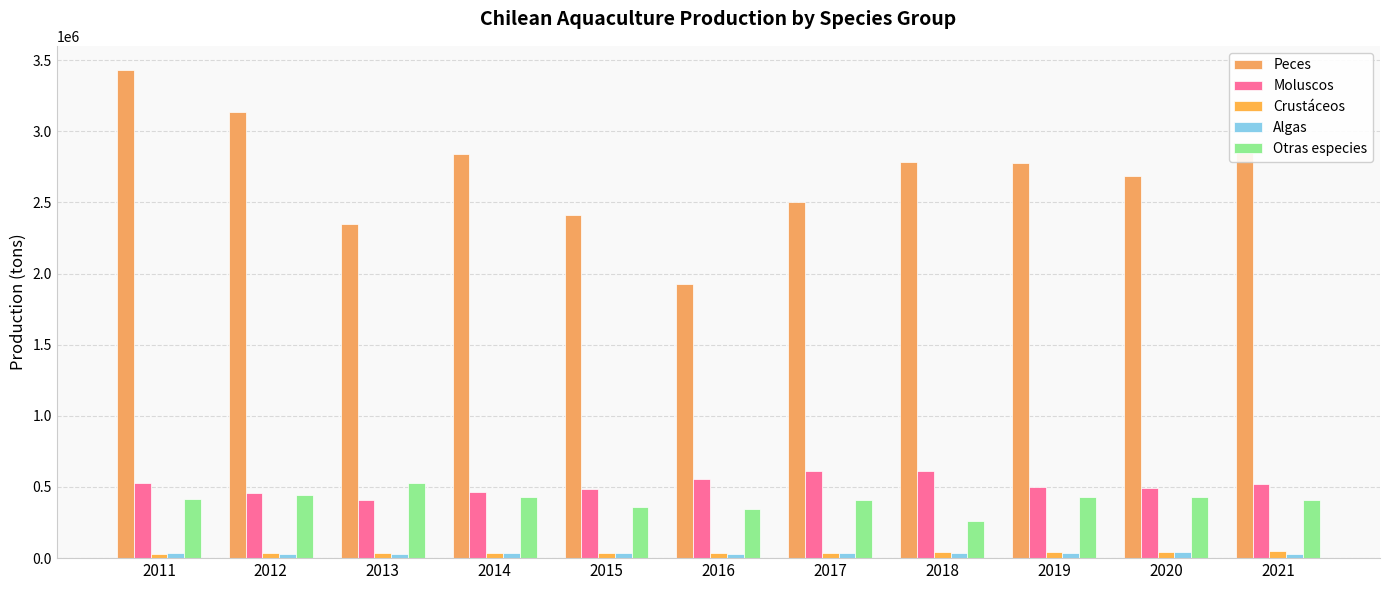

How many bars are there in total?

55